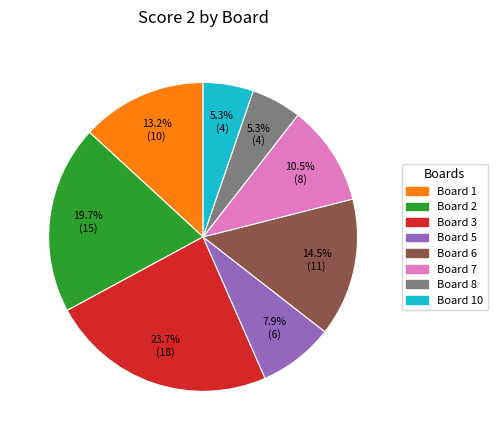

Which category has the biggest portion of the pie?

Board 3